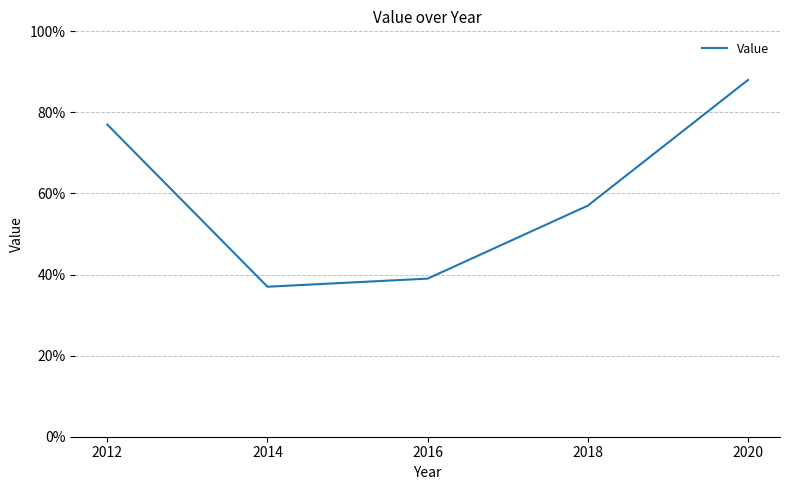

True or false: the data shows 1.5 at 2020.

False